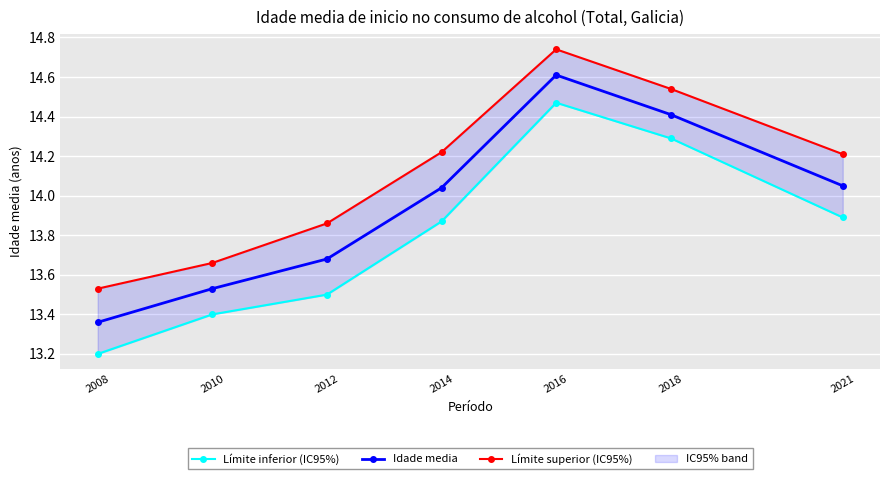

At 2008, list the series in order from largest to smallest.

Límite superior (IC95%), Idade media, Límite inferior (IC95%)